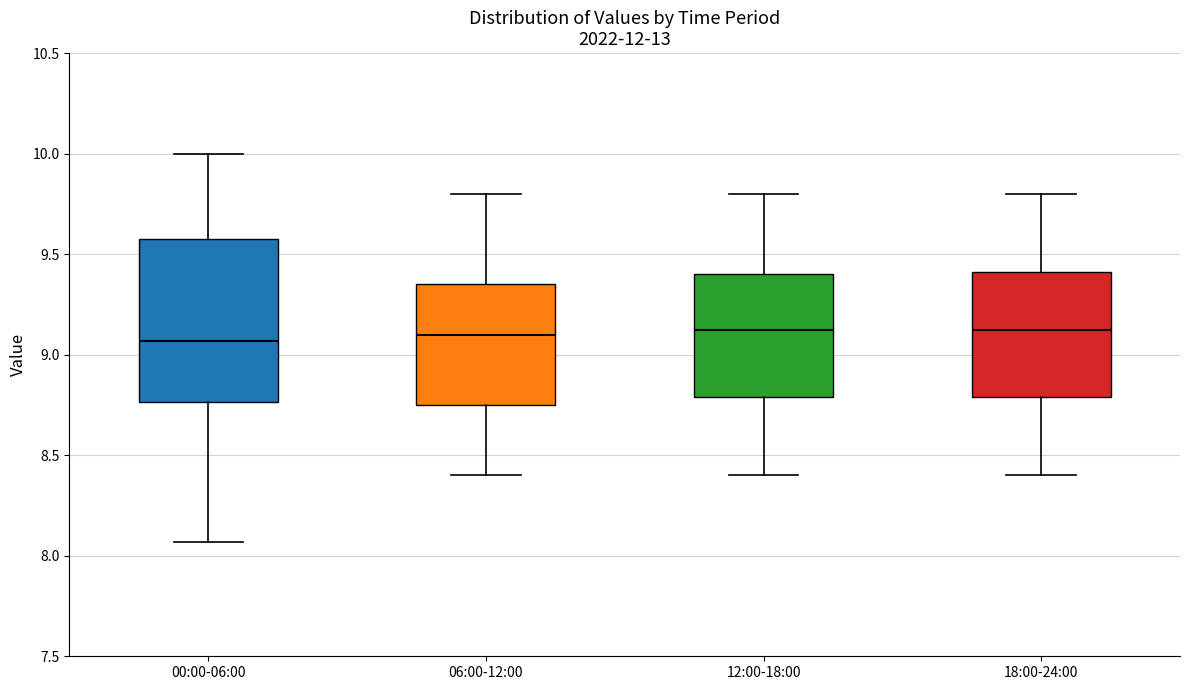

Where does the lower whisker of the box for 06:00-12:00 end on the y-axis? The values are not printed on the chart, so give them approximately, as read against the axis.

8.40